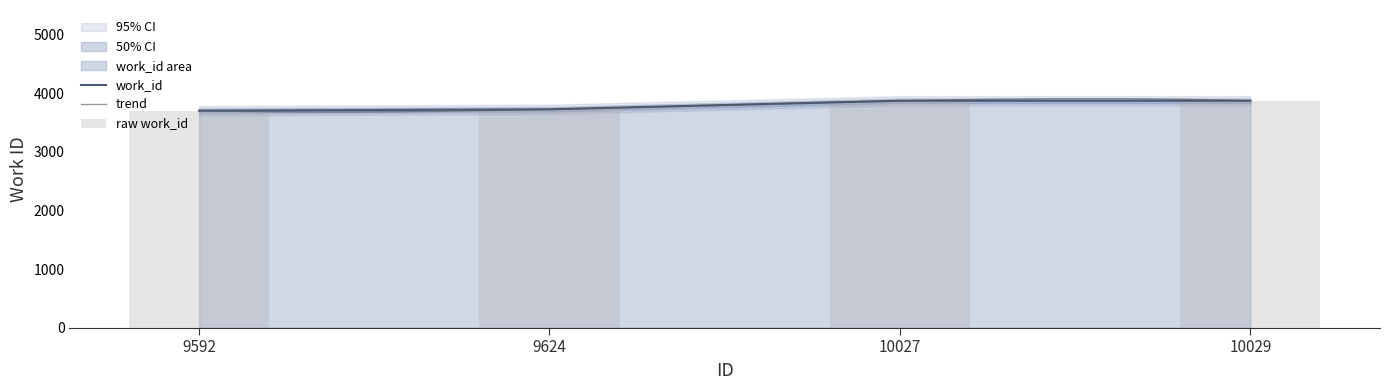

Rank the categories by value from lowest to highest.

9592, 9624, 10027, 10029